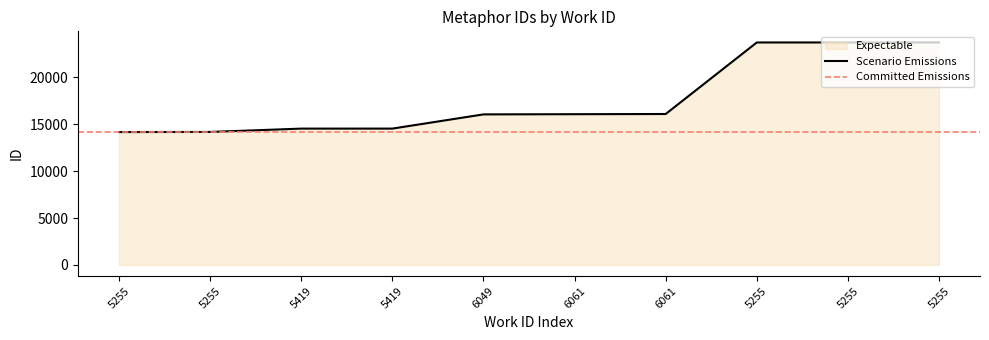

List the labels in order of value, largest first.

5255, 5255, 5255, 6061, 6061, 6049, 5419, 5419, 5255, 5255